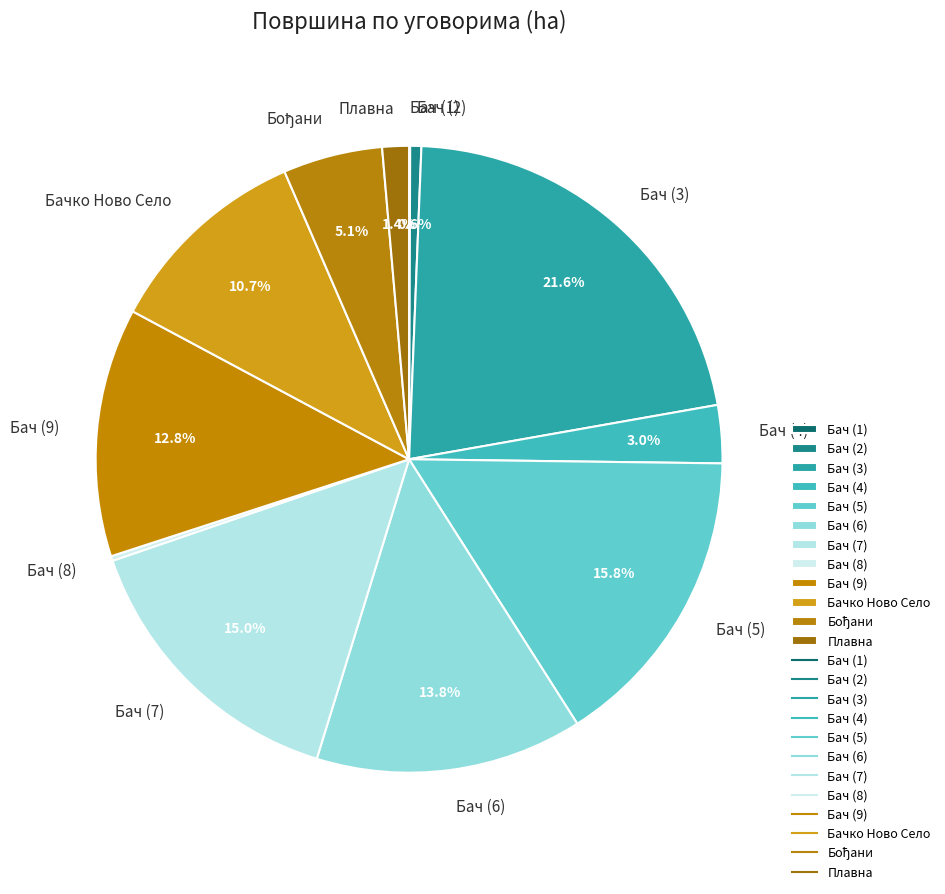

To the nearest percent, what is the average slice percentage?

8%